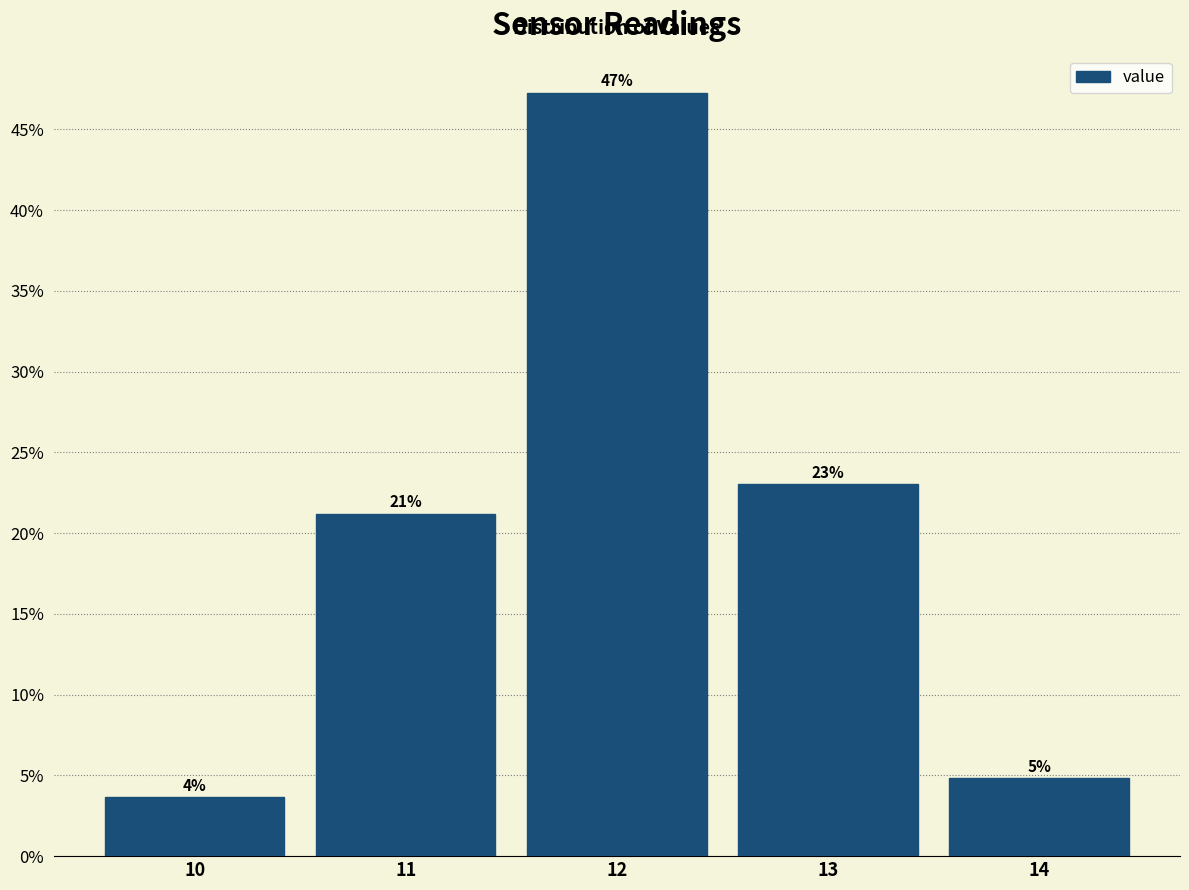

Does the chart contain any negative values?

No